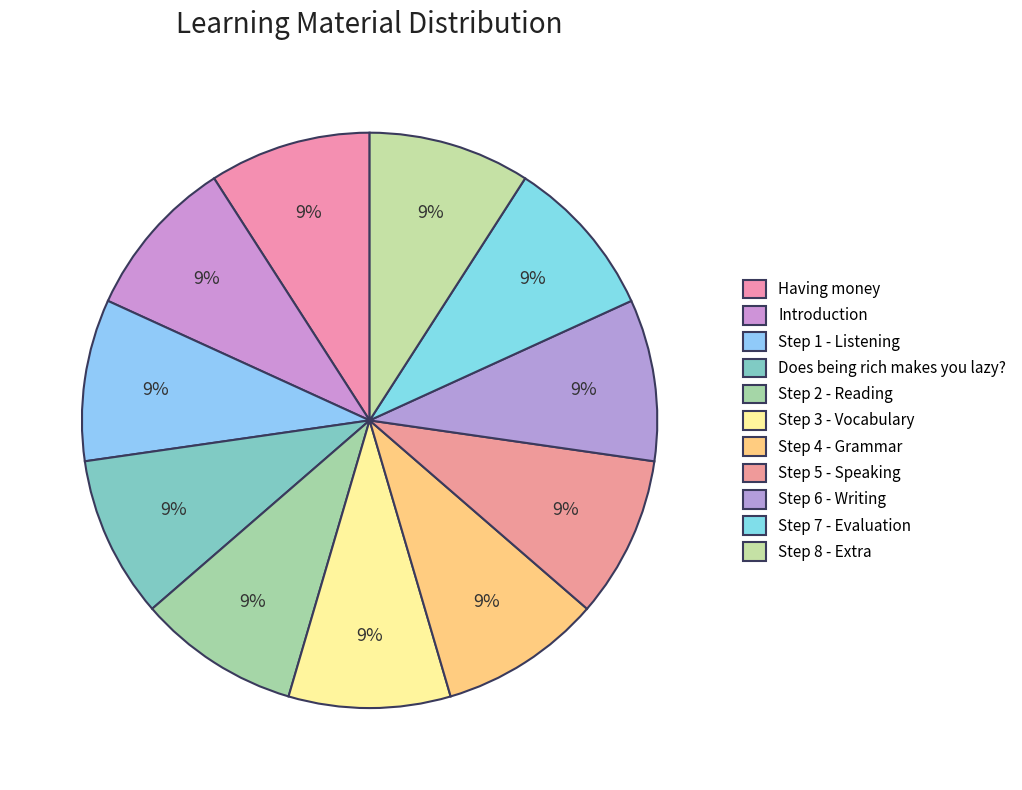

Count the number of slices in the pie.

11